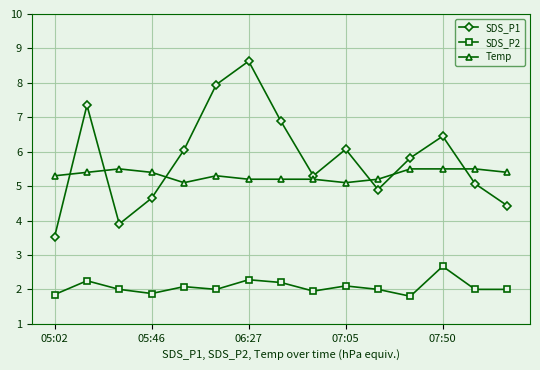

In SDS_P1, how many points are higher than both neighbors (excluding endpoints)?

4